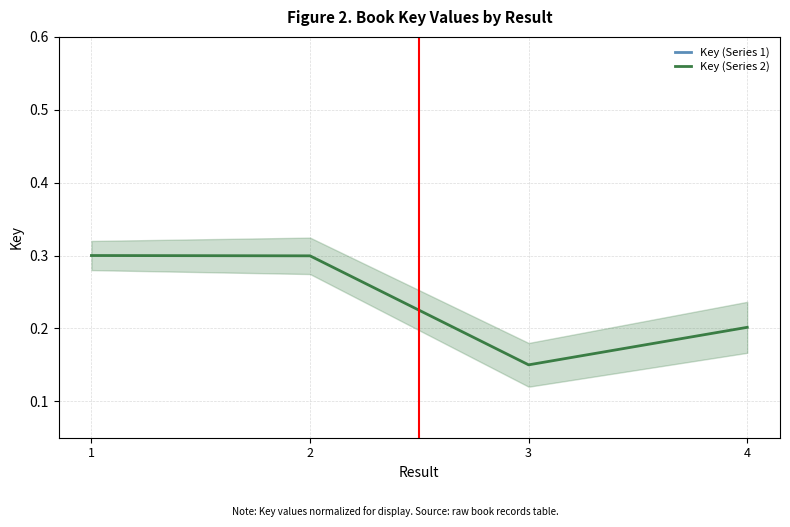

Reading left to right, extract all data points from this chart.

Key (Series 1): 213.8	213.8	213.8	213.8
Key (Series 2): 0.3	0.3	0.1	0.2